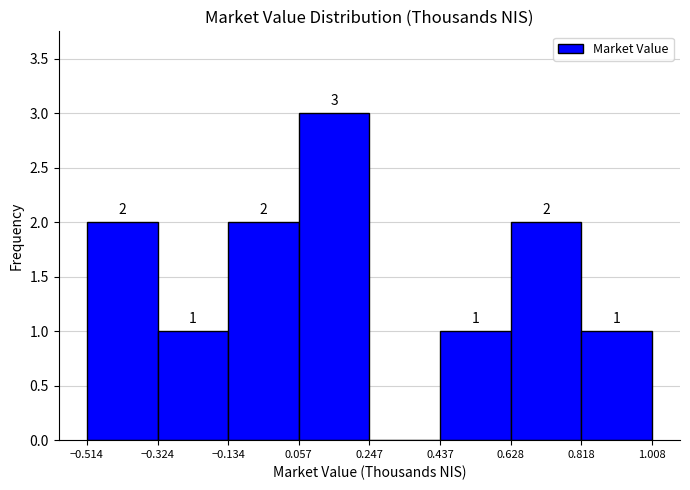

Which range on the x-axis has the tallest bar?

0.057 to 0.247